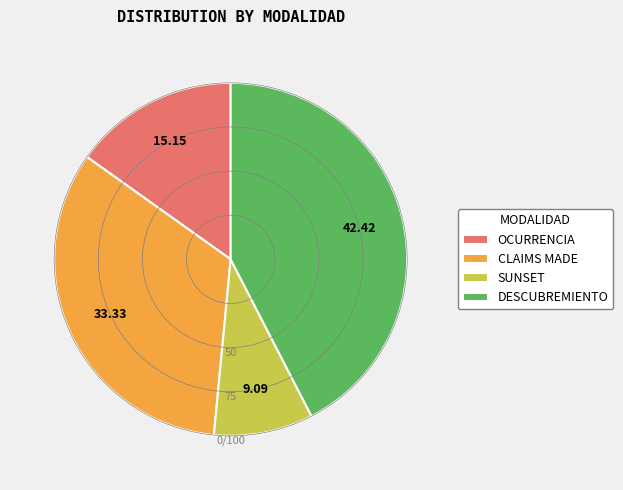

True or false: SUNSET accounts for 22% of the total.

False